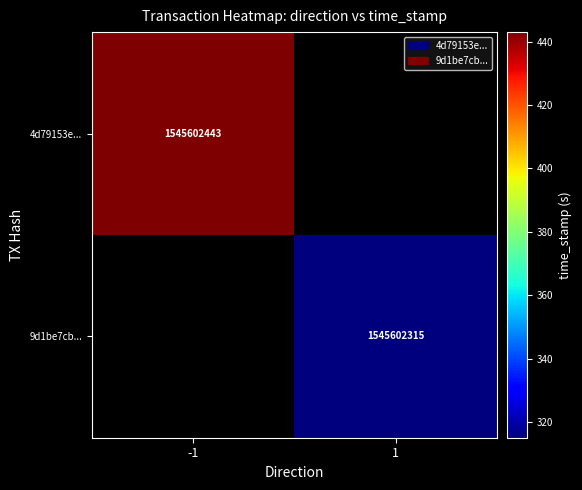

True or false: 9d1be7cb454bf0a112292b4f1c3b83fa7e7af6c has a value of 1545602315 at 1.

True